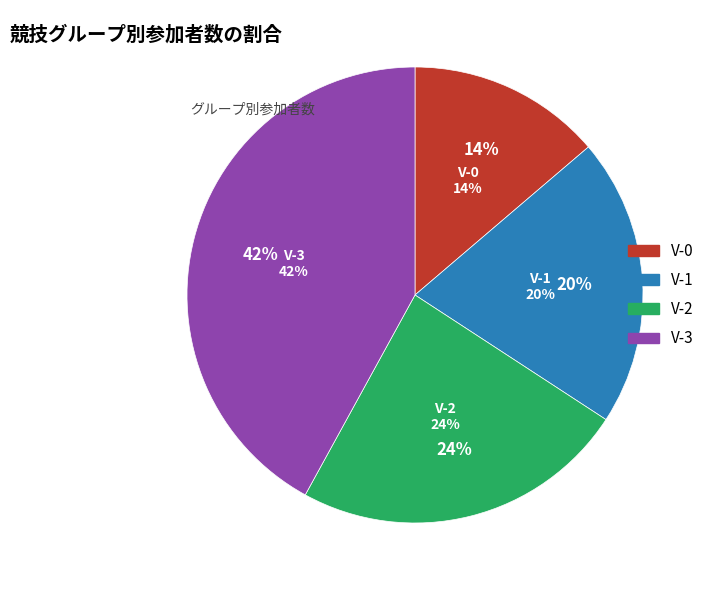

Is there any slice that represents more than half of the pie?

No